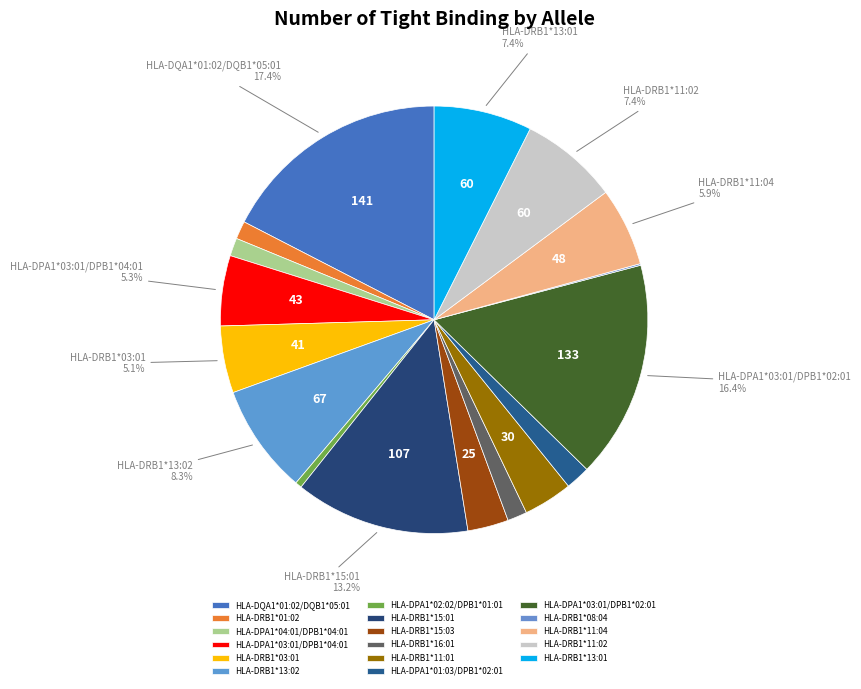

Which has a higher value, HLA-DRB1*11:04 or HLA-DRB1*11:01?

HLA-DRB1*11:04